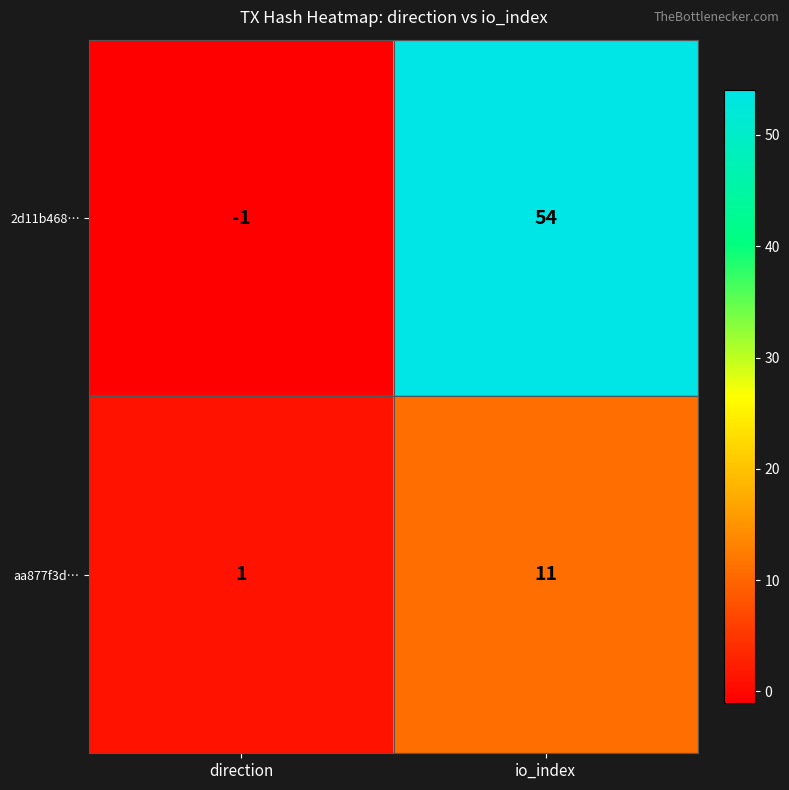

At which label is aa877f3d… closest to 6?

direction